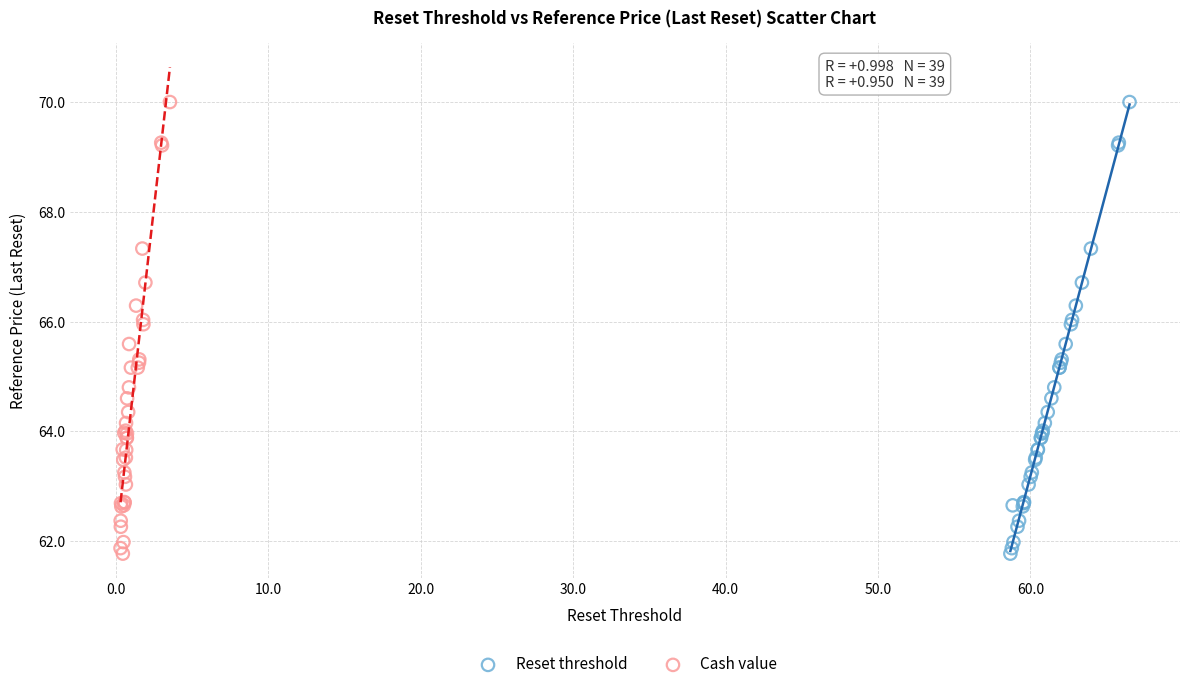

What are all the series names shown in the legend?

Reset threshold, Cash value